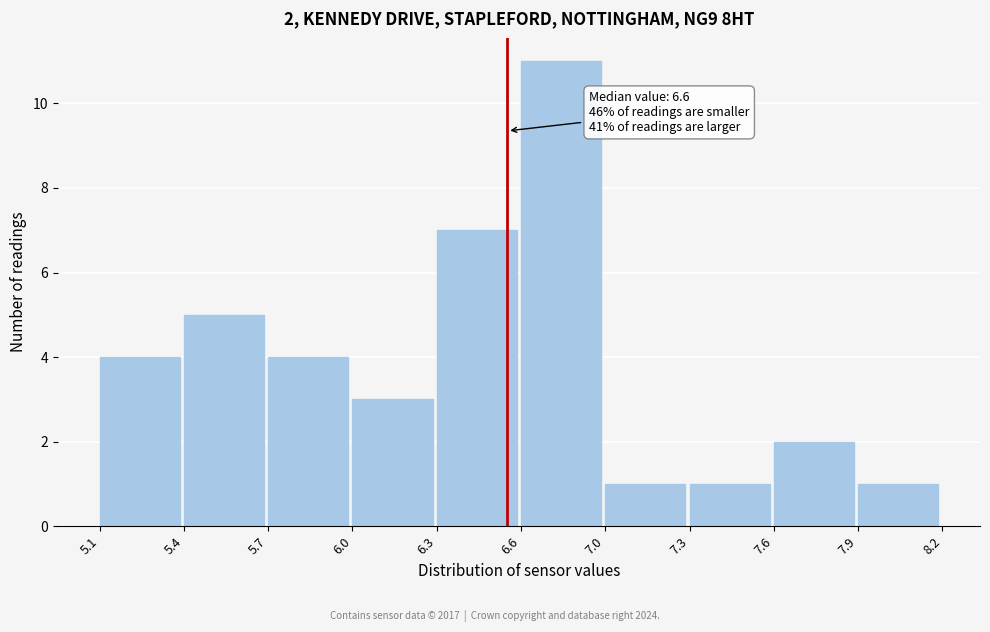

Reading right to left, list all the values displayed in this chart.

1	2	1	1	11	7	3	4	5	4